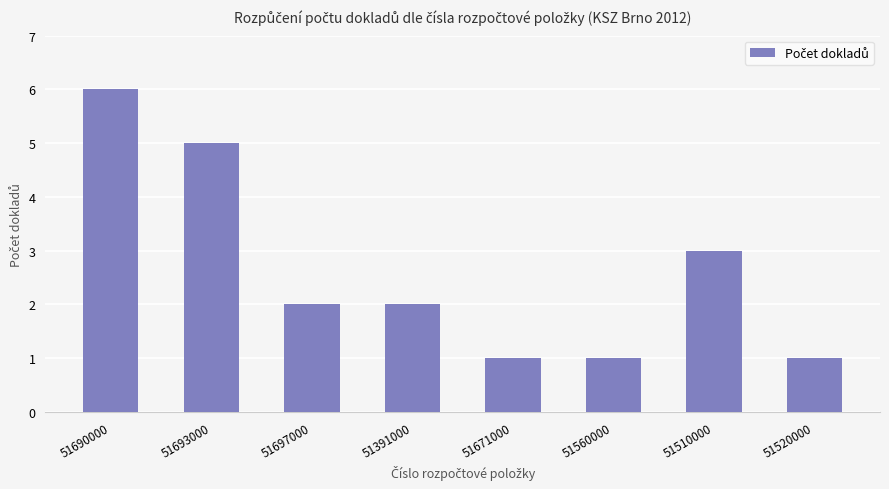

What is the difference between the second highest and minimum values?

4